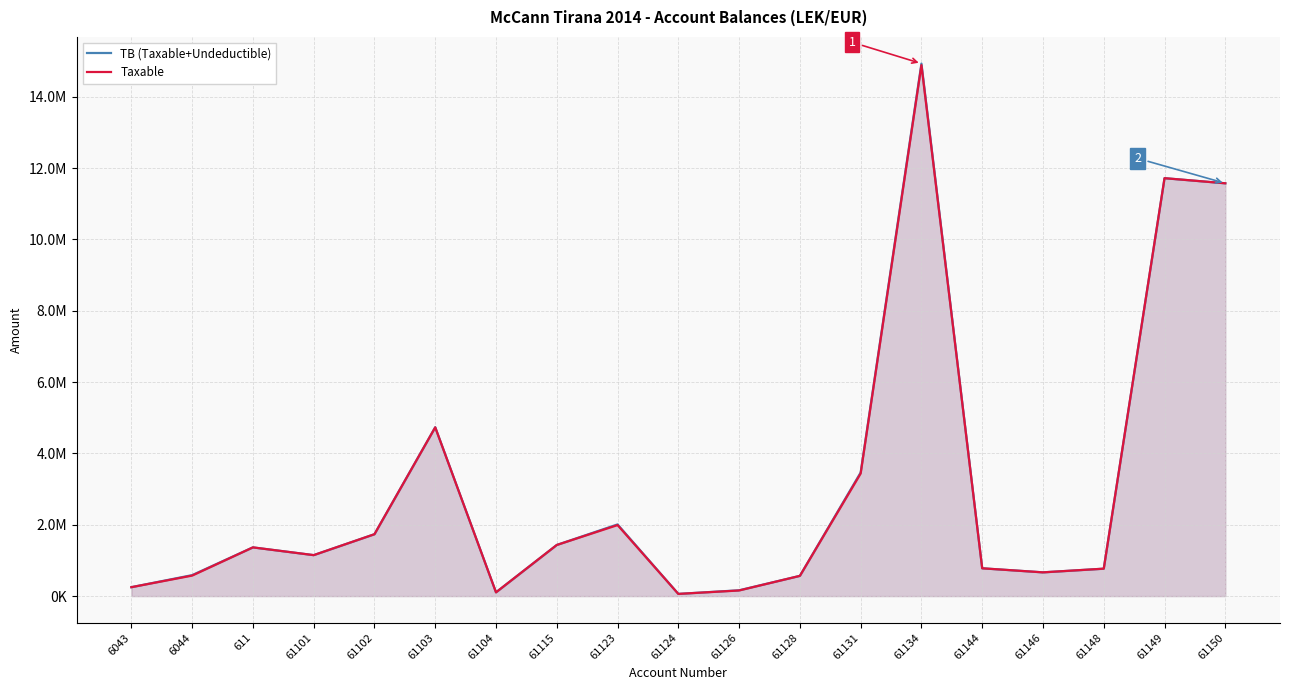

At which category is the sum across all series the highest?

61134